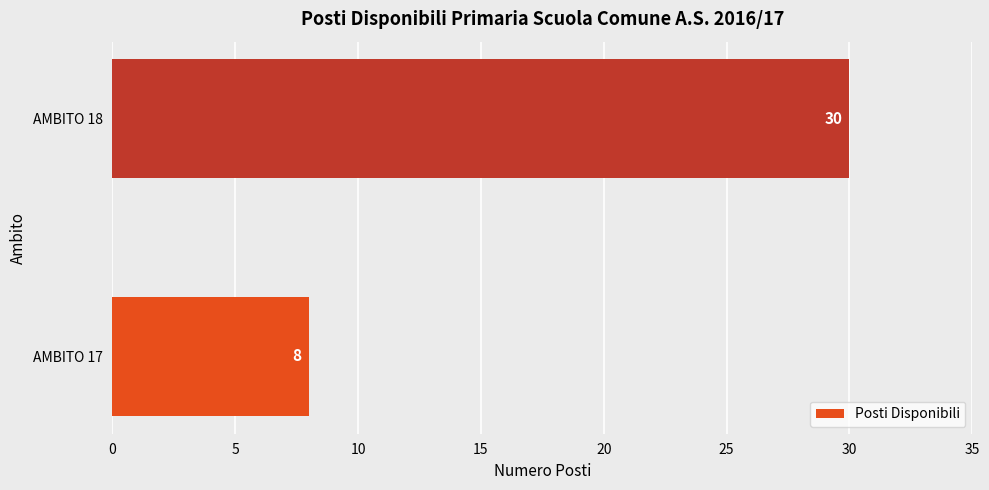

List the labels in order of value, largest first.

AMBITO 18, AMBITO 17